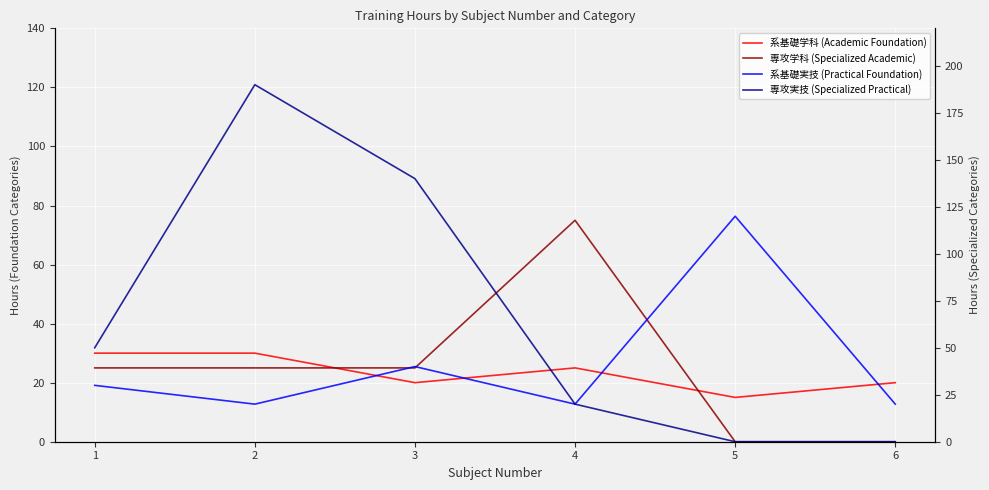

Reading left to right, transcribe all the data shown in this chart.

系基礎学科 (Academic Foundation): 30	30	20	25	15	20
専攻学科 (Specialized Academic): 25	25	25	75	0	0
系基礎実技 (Practical Foundation): 30	20	40	20	120	20
専攻実技 (Specialized Practical): 50	190	140	20	0	0